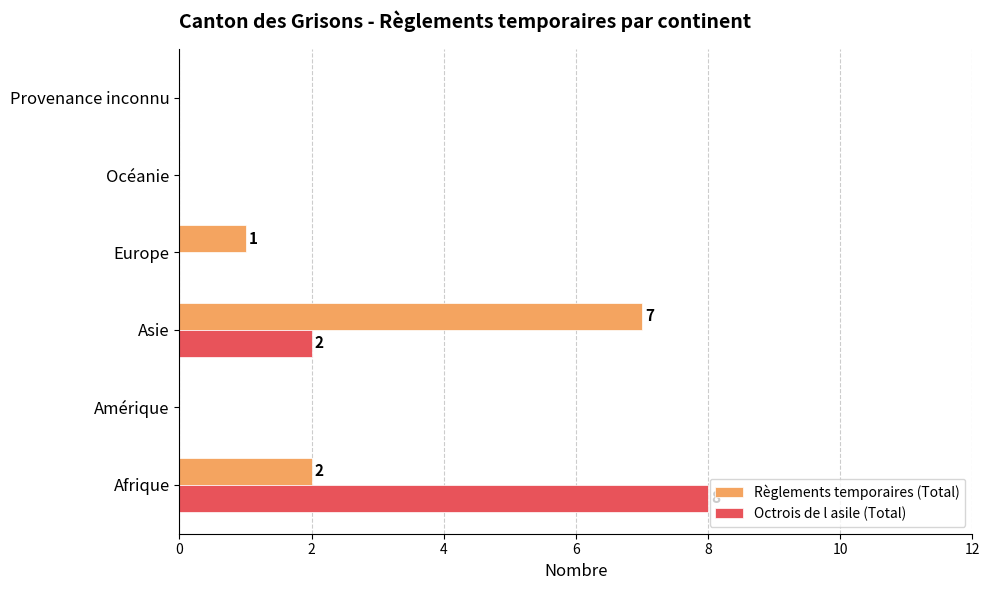

At which category does the chart reach its peak across all series?

Afrique